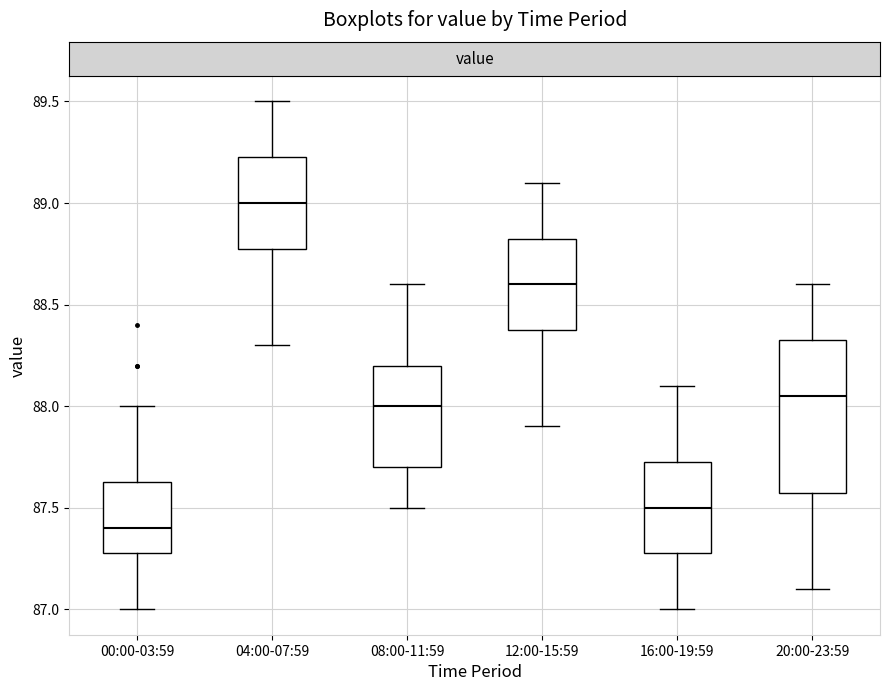

Where does the lower whisker of the box for 08:00-11:59 end on the y-axis? The values are not printed on the chart, so give them approximately, as read against the axis.

87.50